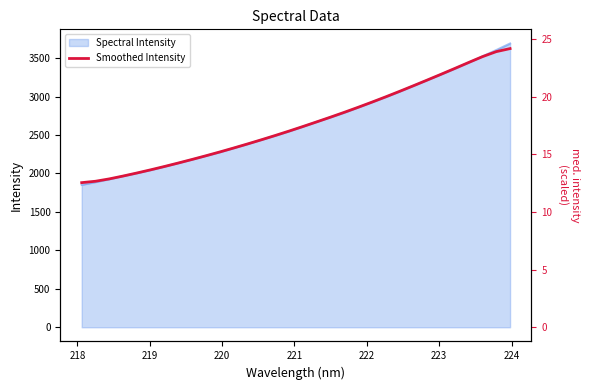

What is the label of the 2nd point from the left?

218